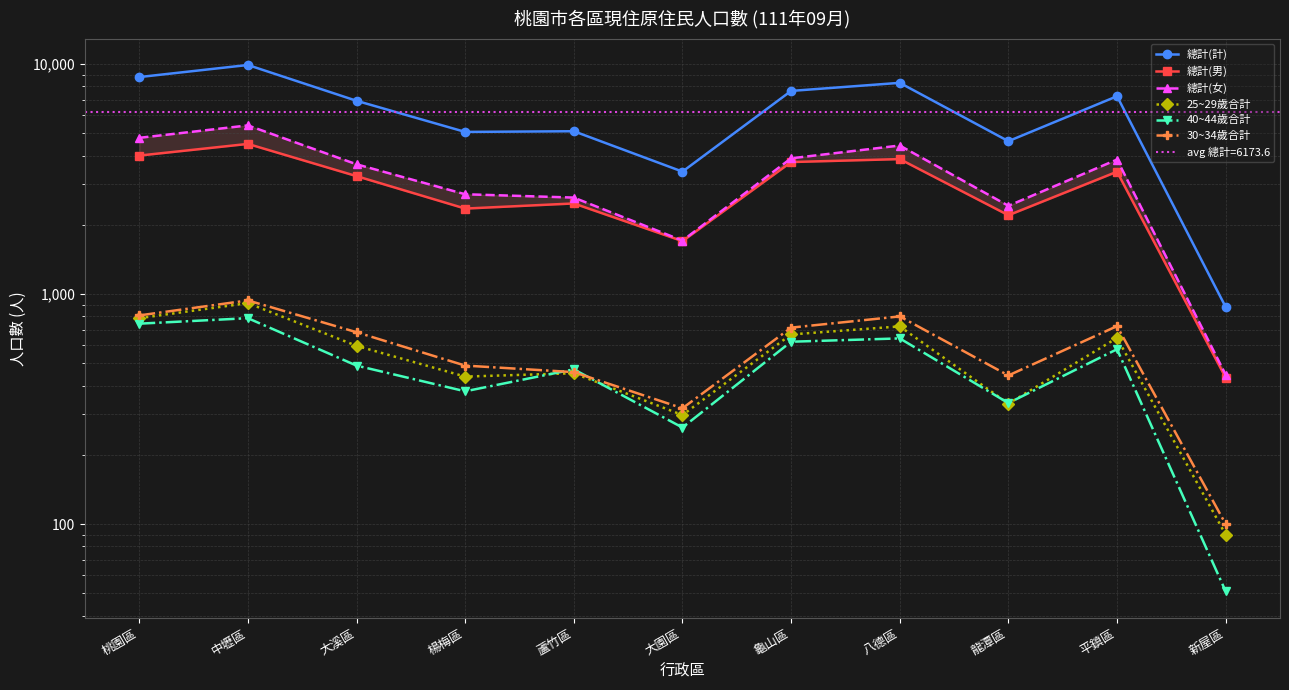

What is the value of the 25~29歲合計 point at the 1st from the left?

786